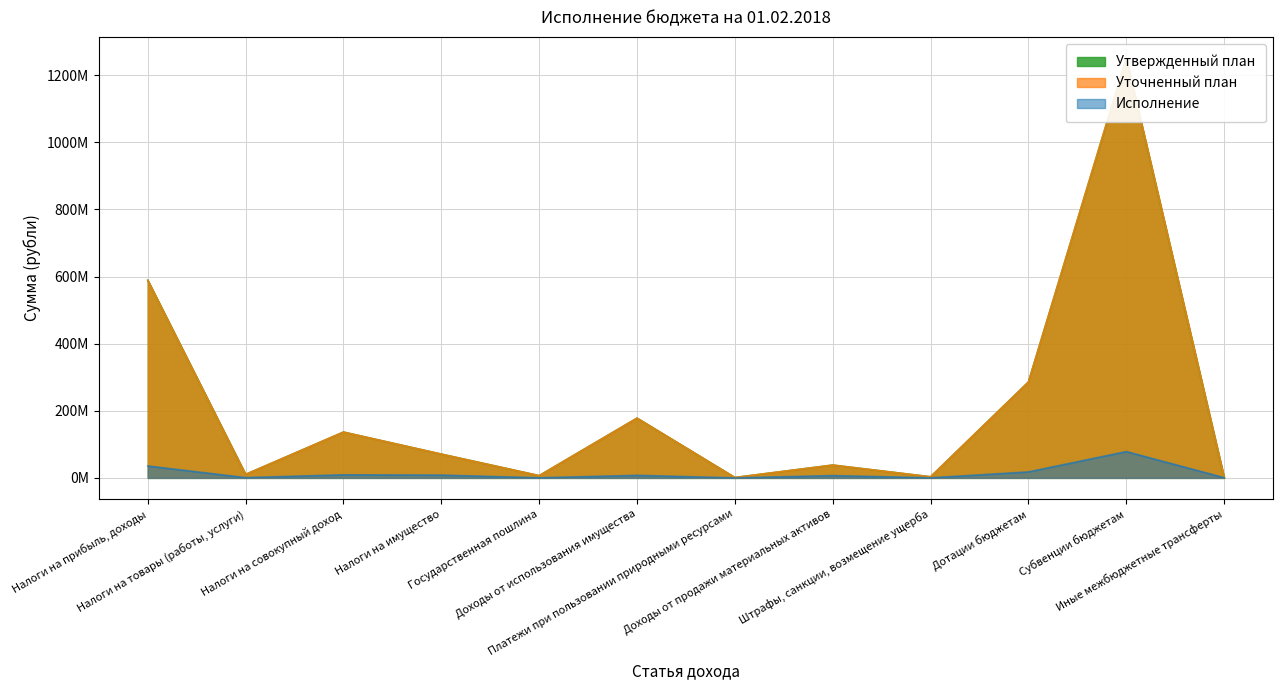

At which category does Утвержденный план reach its first local valley?

Налоги на товары (работы, услуги)